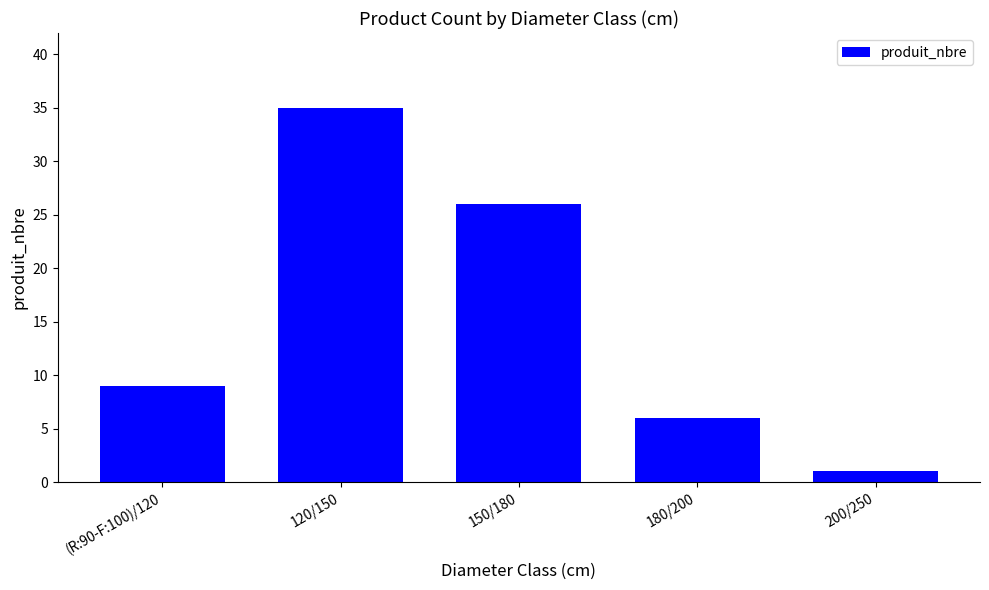

The value at 120/150 is 35. True or false?

True